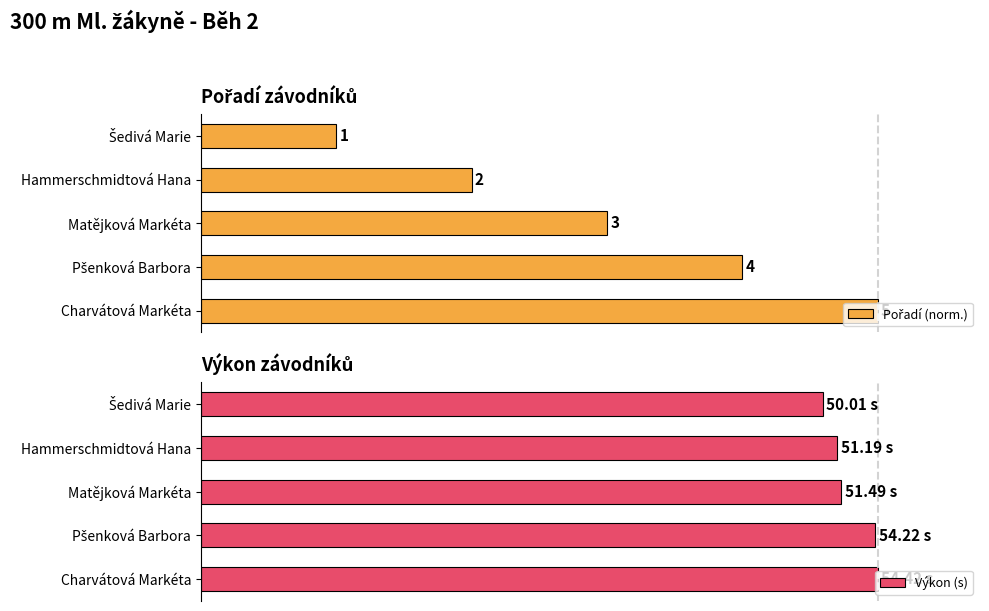

The value of Pořadí (norm.) at Matějková Markéta is 87.8. True or false?

False